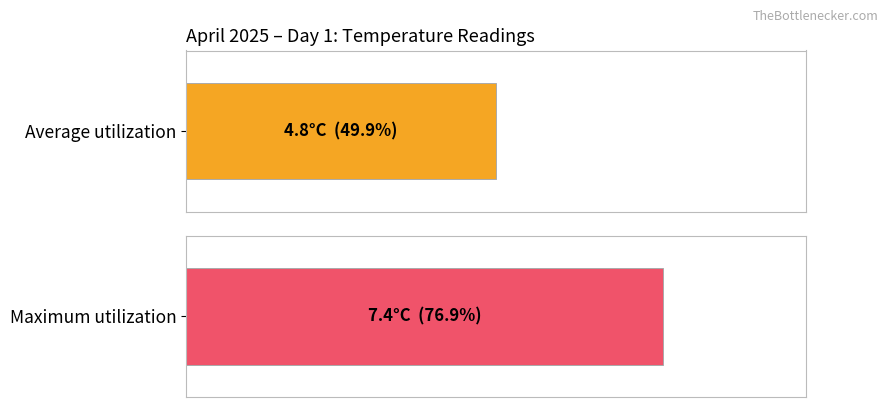

Does the chart contain stacked bars?

No